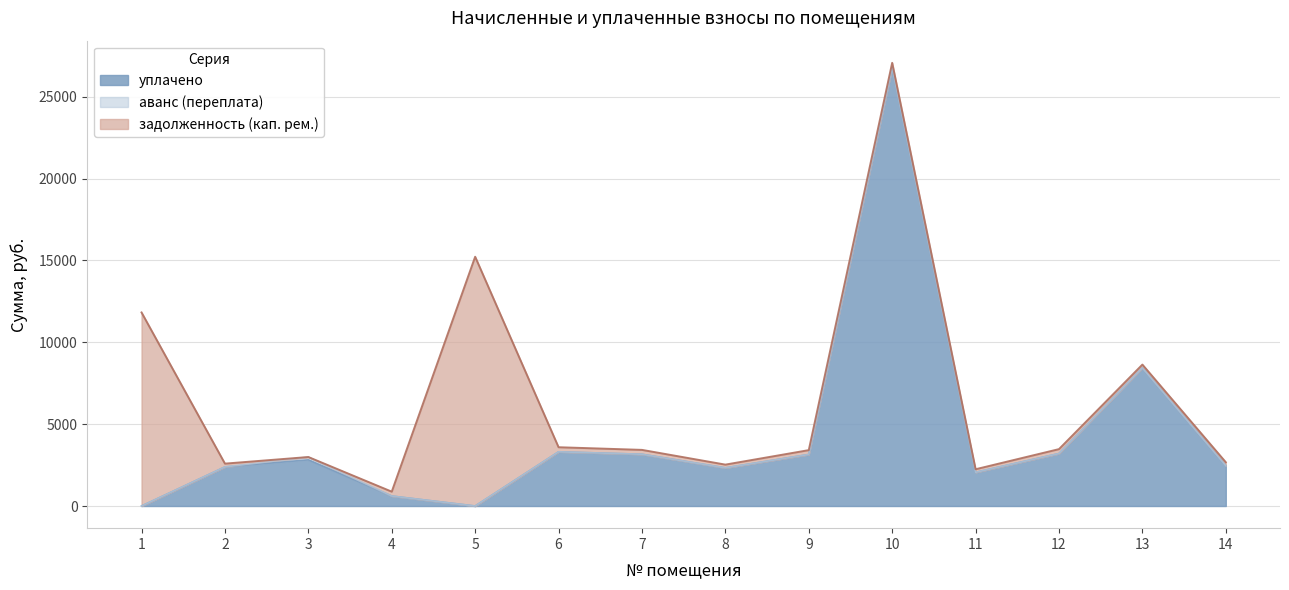

How many series are shown in this chart?

3